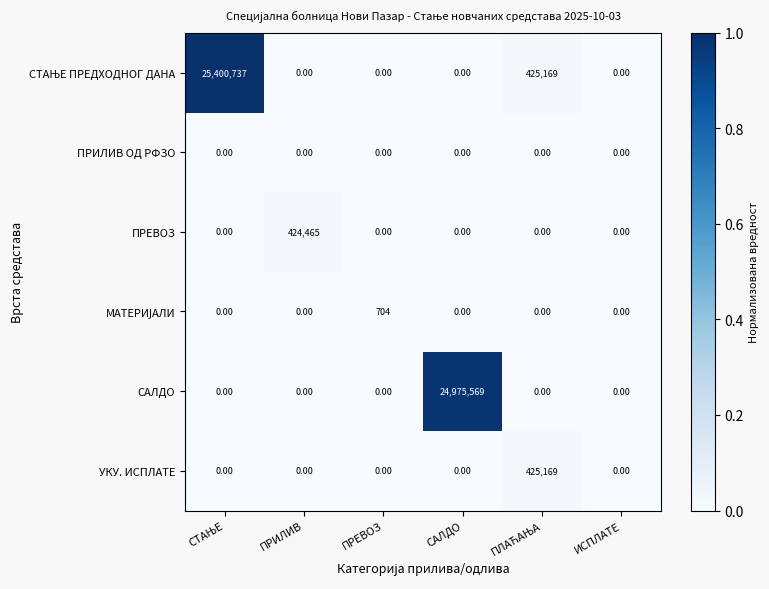

At how many categories does at least one series exceed 404476?

4